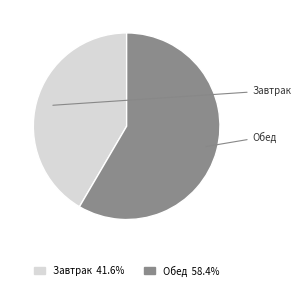

Which has a higher value, Обед or Завтрак?

Обед